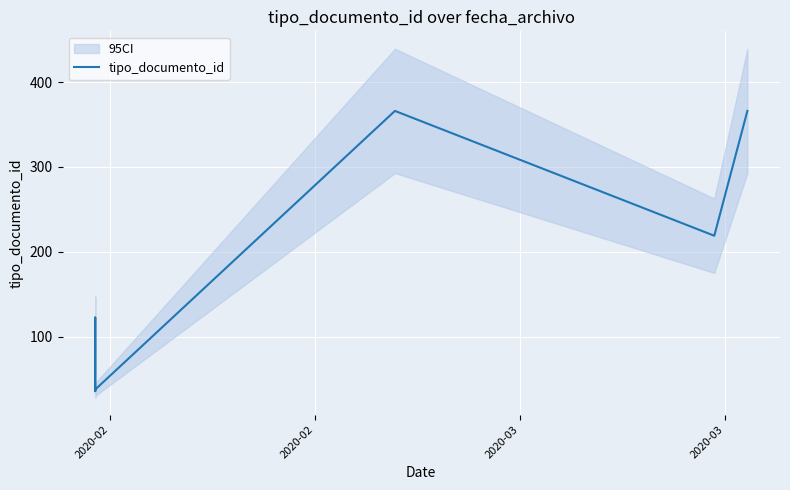

Count the number of values greater than 39.

4